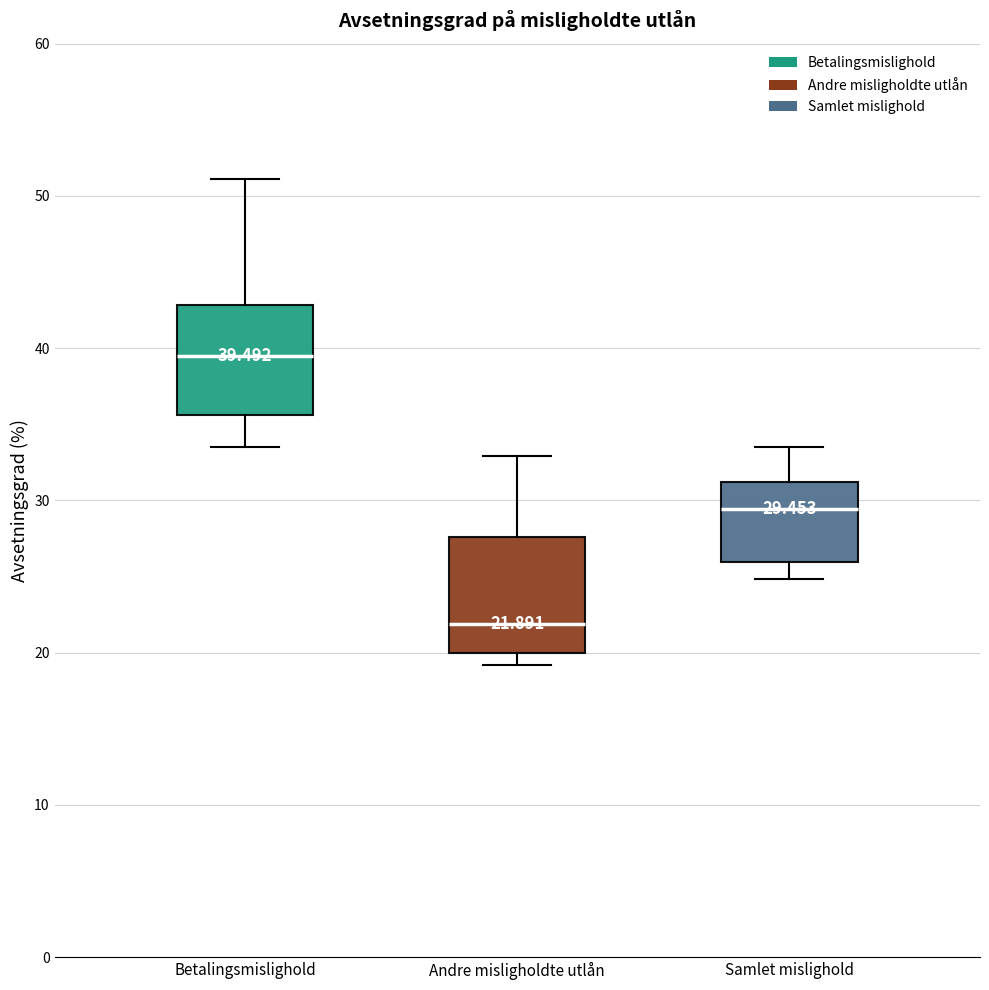

Which box's median line is the highest?

Betalingsmislighold